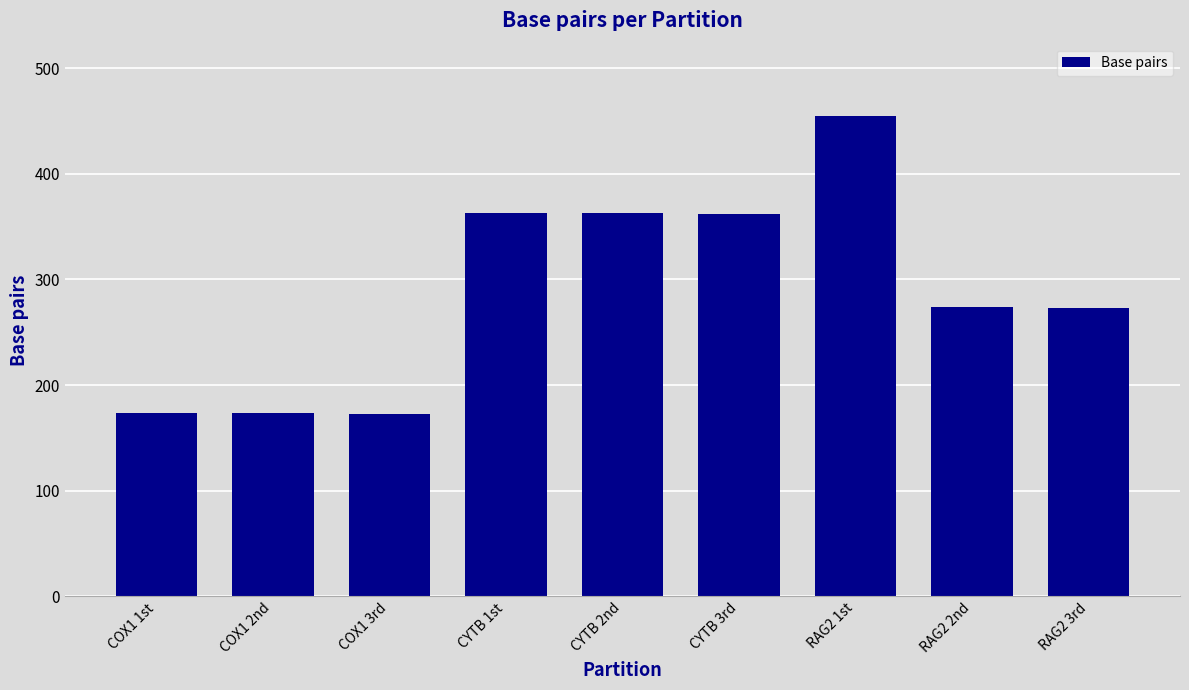

What is the greatest value displayed?

455